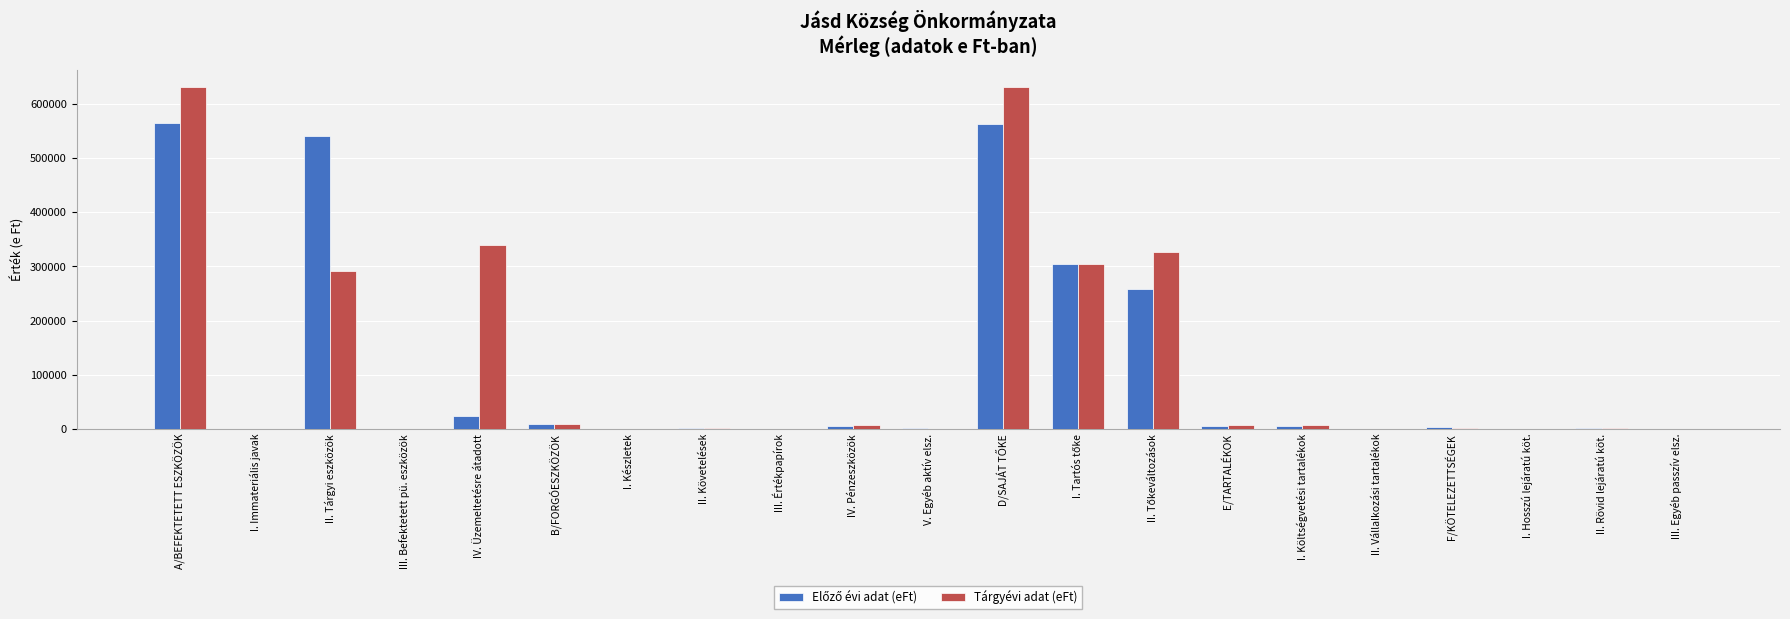

What is the sum of all Tárgyévi adat (eFt) values?

2562264